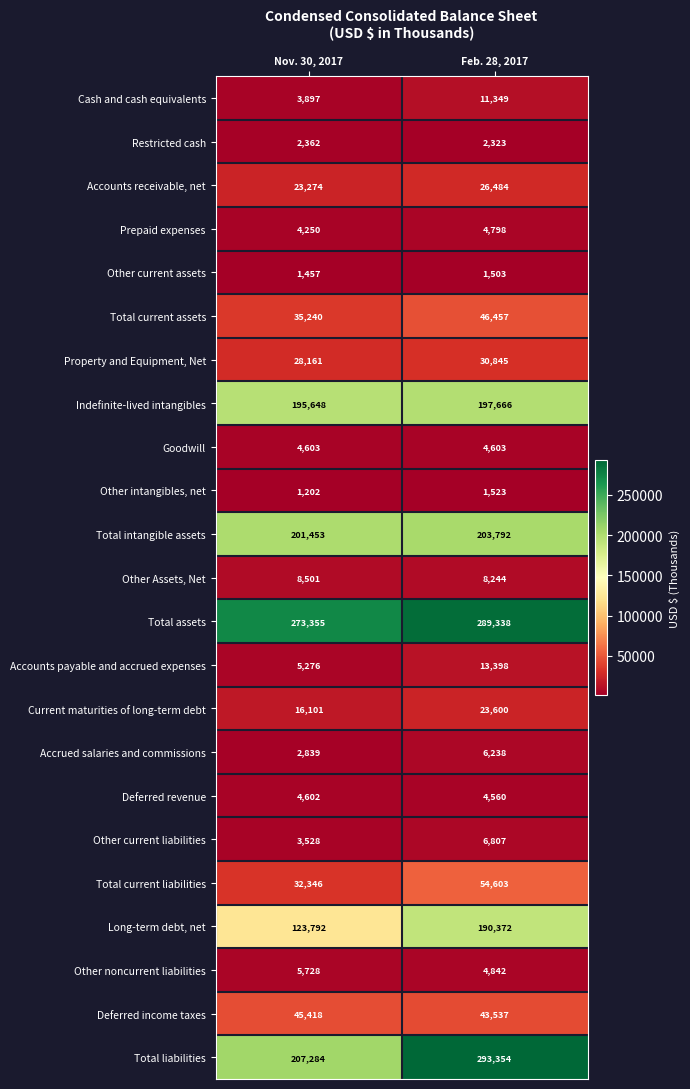

What is the average value of the Accounts receivable, net series?

24879